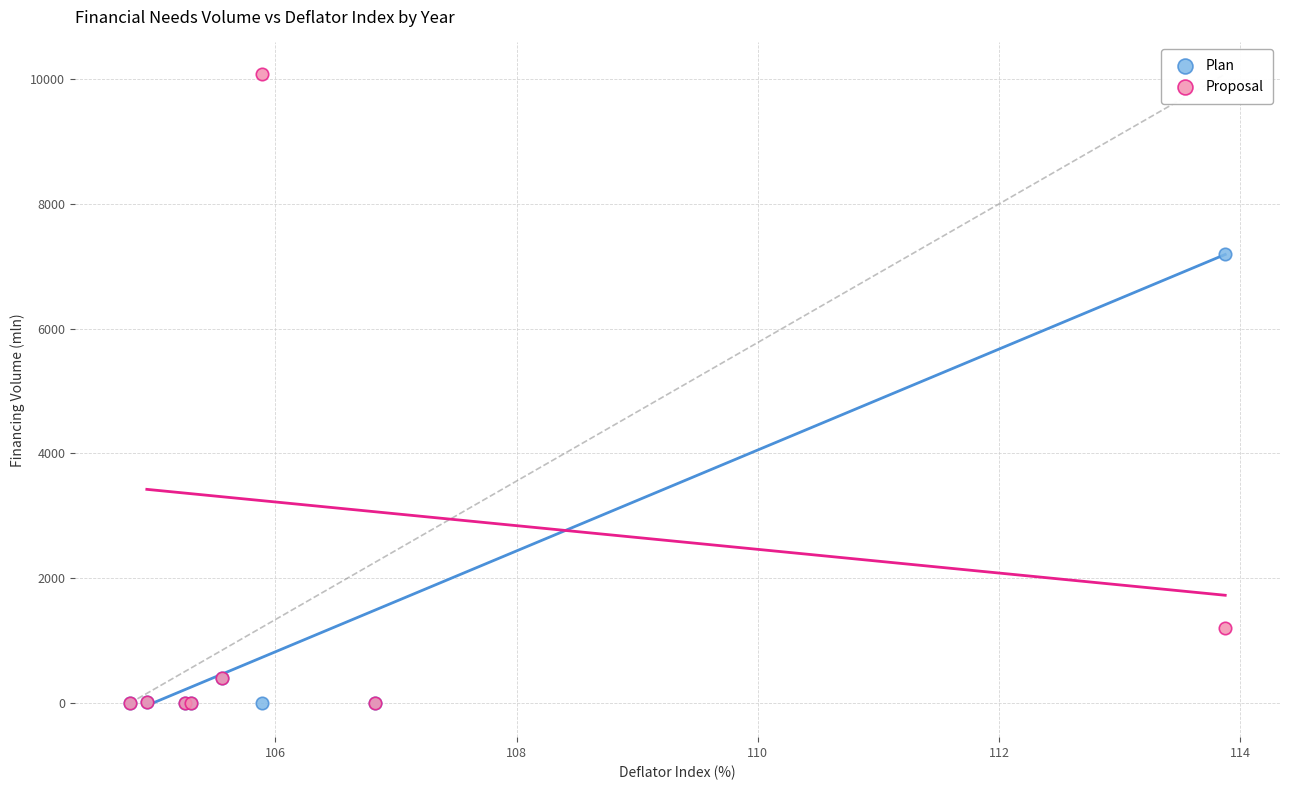

In the Proposal series, what Y value is closest to 5038?

1201.1